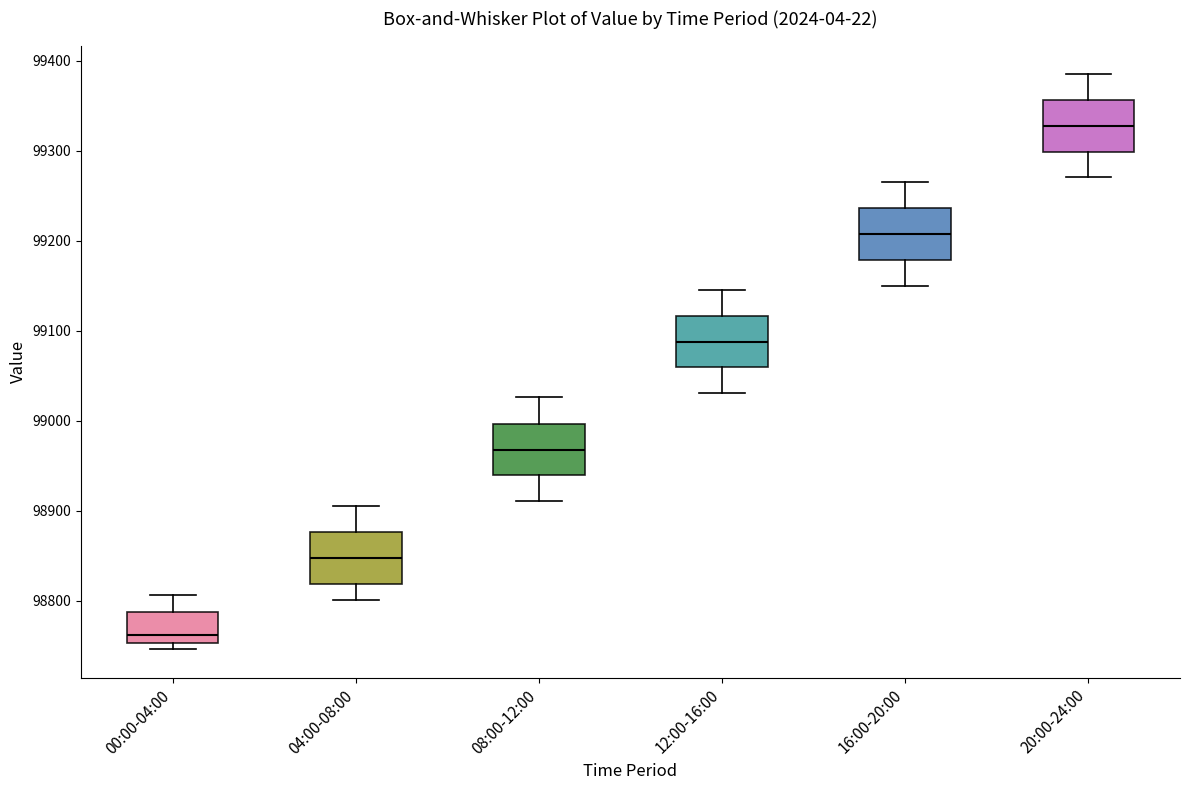

Reading left to right, transcribe this box plot: for each box, give where its median line is, the range the box spans, and where its two whiskers end, as read against the y-axis. The values are not printed on the chart, so give them approximately, as read against the axis.

00:00-04:00: median 98760, box 98750 to 98790, whiskers 98750 (just below the box's lower edge) to 98810
04:00-08:00: median 98850, box 98820 to 98880, whiskers 98800 to 98910
08:00-12:00: median 98970, box 98940 to 99000, whiskers 98910 to 99030
12:00-16:00: median 99090, box 99060 to 99120, whiskers 99030 to 99150
16:00-20:00: median 99210, box 99180 to 99240, whiskers 99150 to 99270
20:00-24:00: median 99330, box 99300 to 99360, whiskers 99270 to 99390